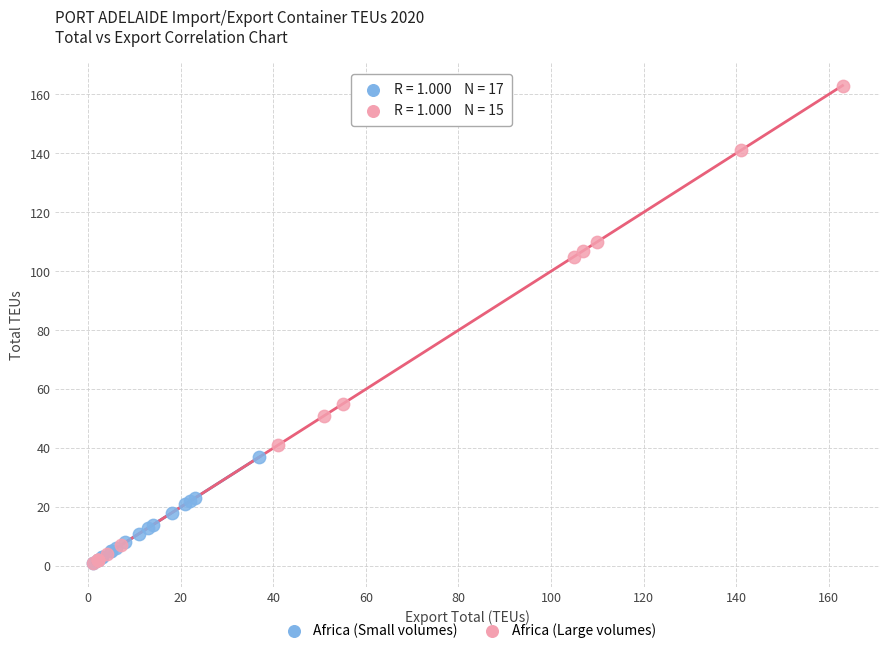

What are all the series names shown in the legend?

Africa (Small volumes), Africa (Large volumes)